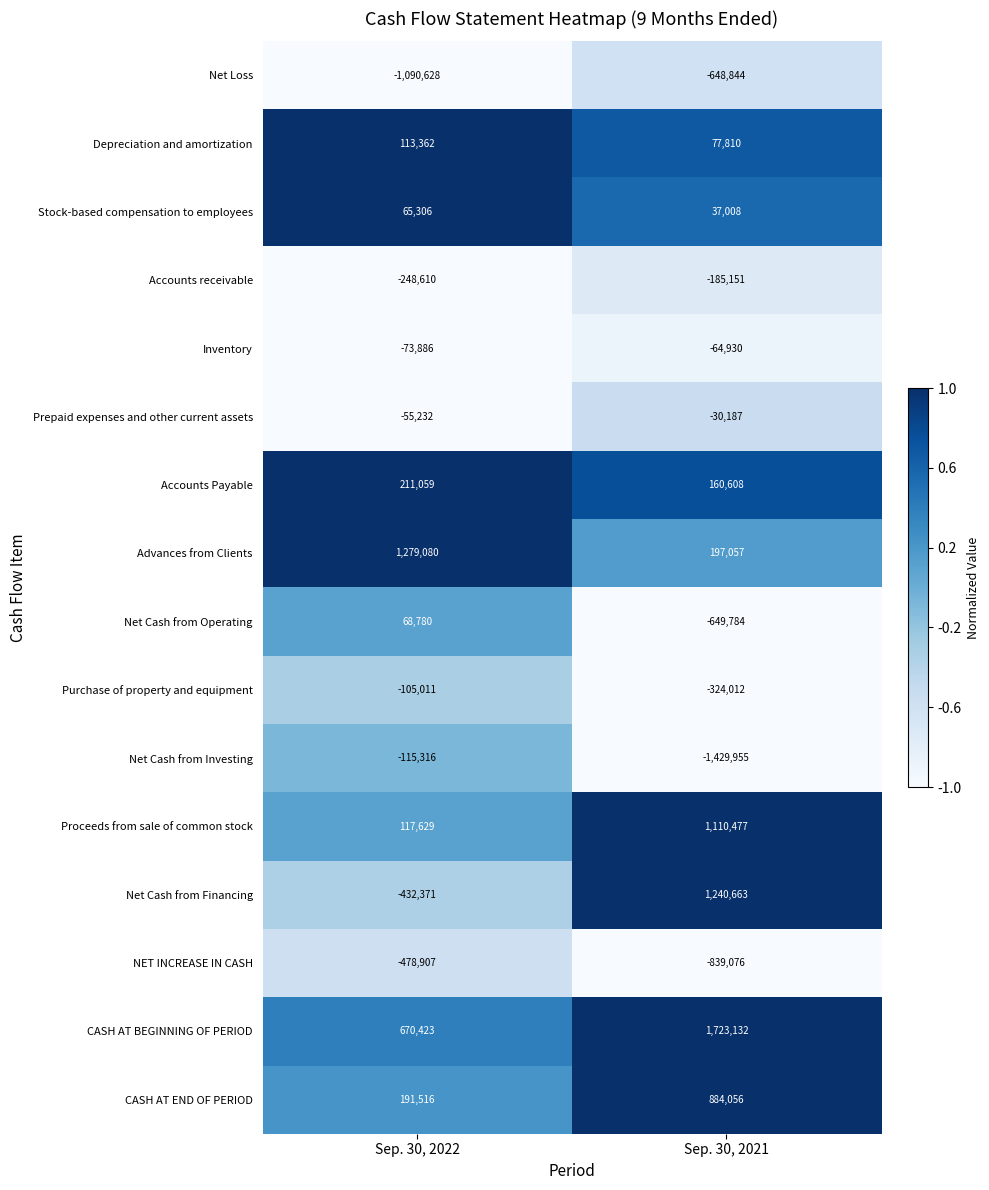

What is the sum of the Net Loss values at Sep. 30, 2021 and Sep. 30, 2022?

-1739472